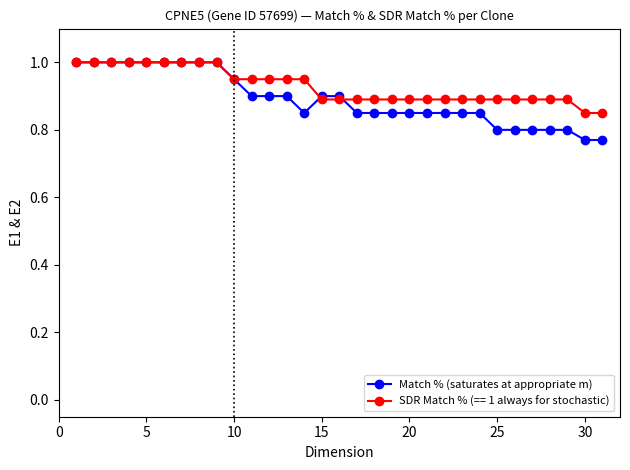

What is the maximum value shown in the chart?

1.0